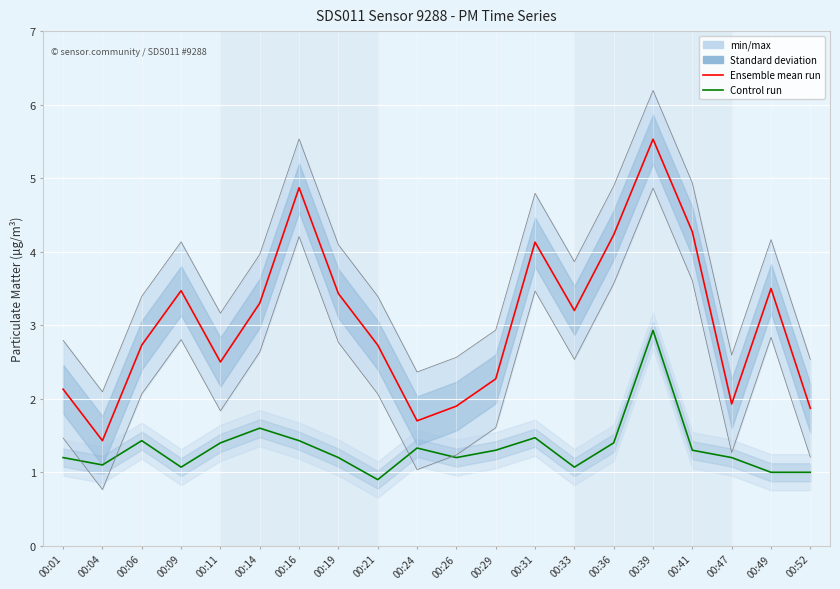

True or false: P2 (Control run) and P1 (Ensemble mean run) intersect in this chart.

False